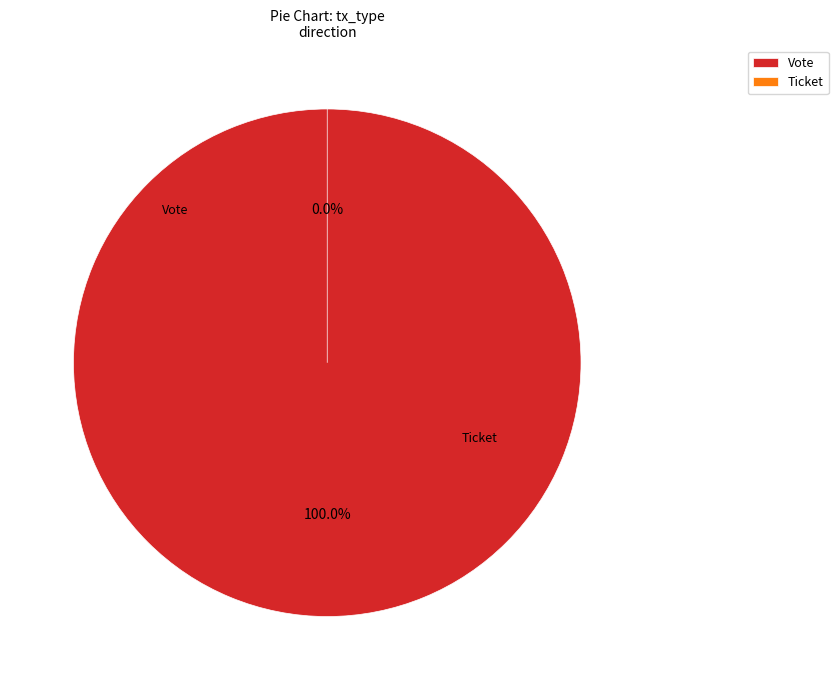

Count the number of slices in the pie.

2